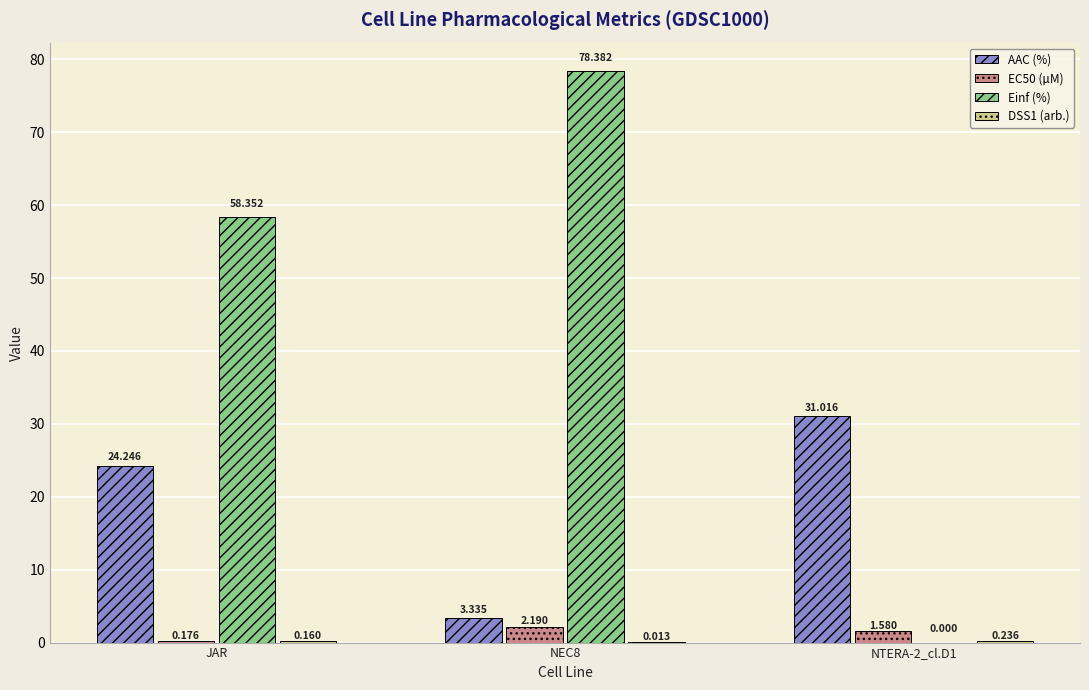

Are the bars grouped side by side (vs. stacked)?

Yes